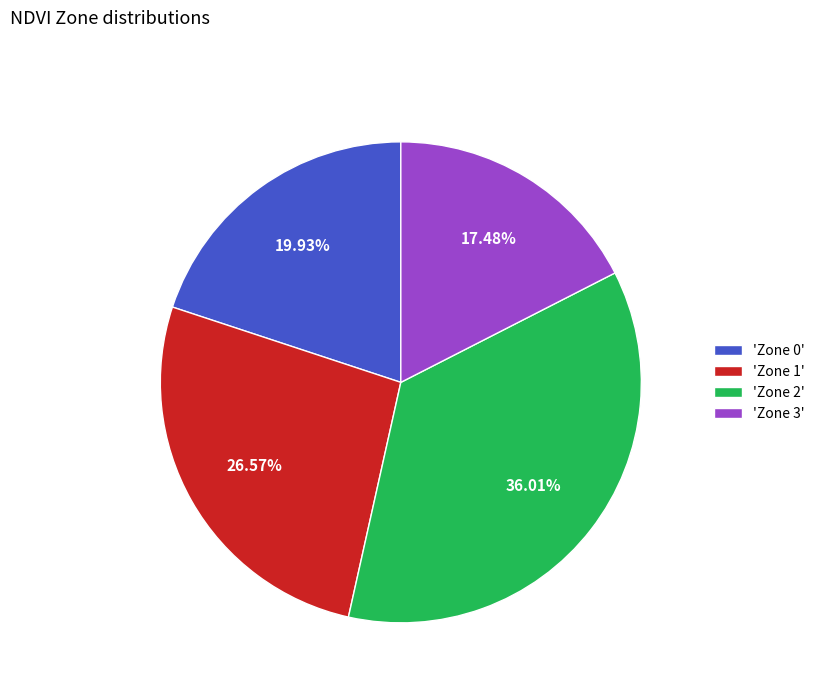

Which has a higher value, 'Zone 3' or 'Zone 1'?

'Zone 1'